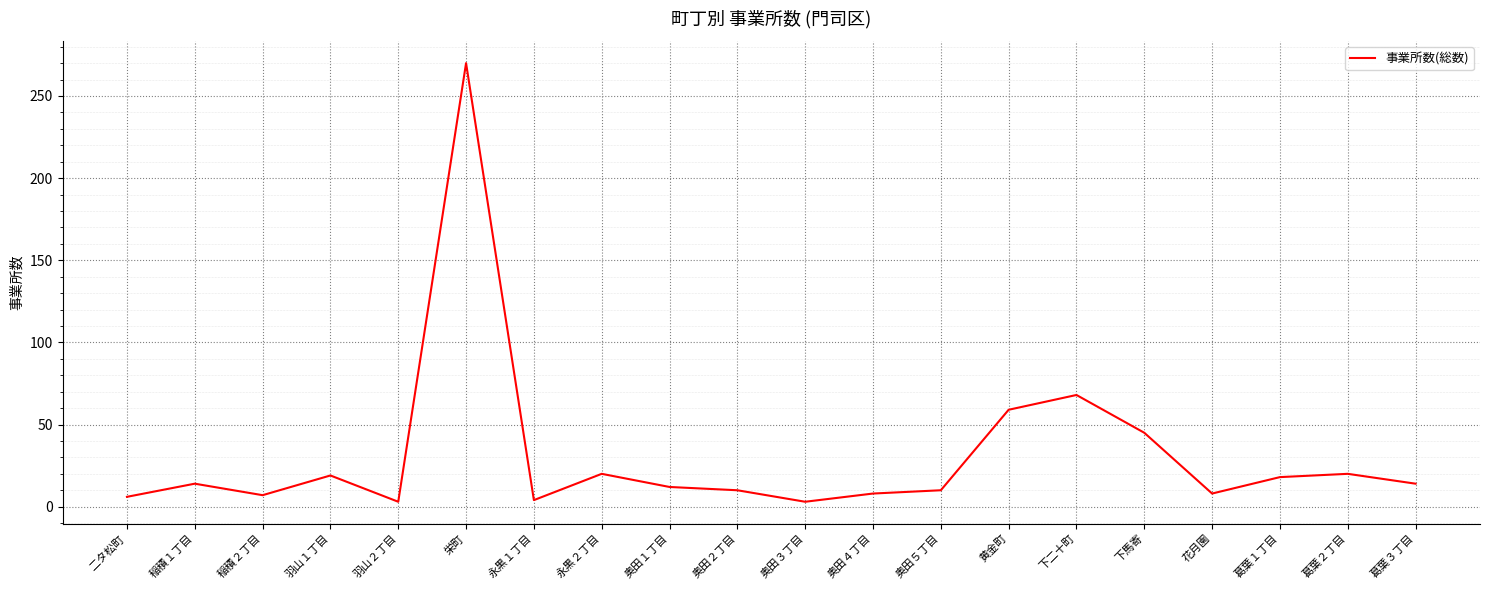

What is the difference between the maximum and minimum values?

267